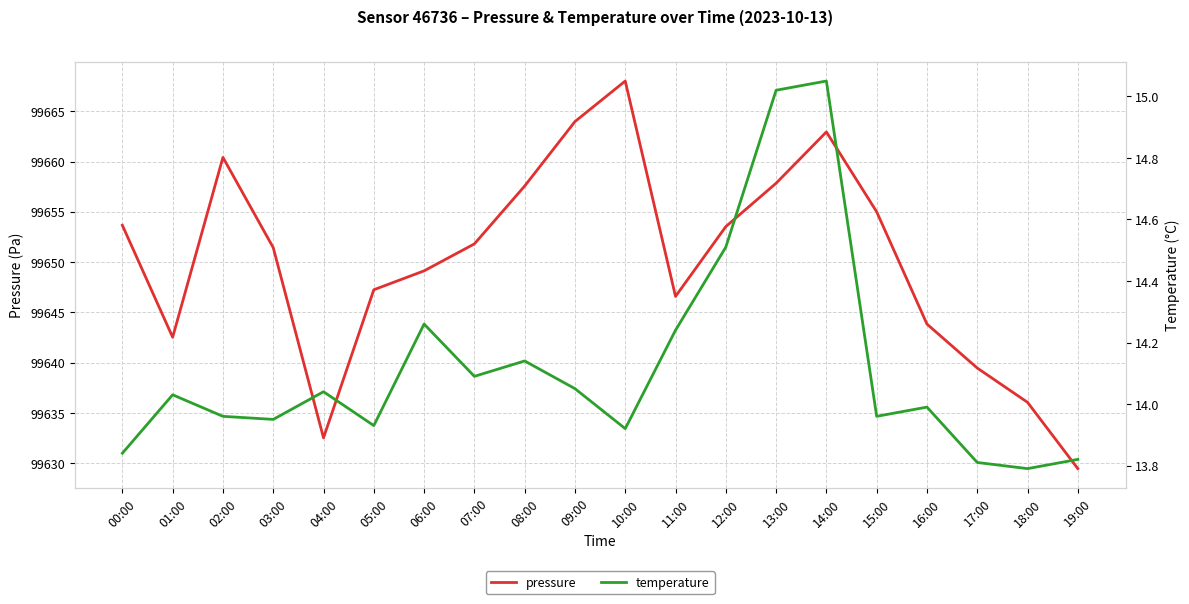

Rank the series at 14:00 from highest to lowest value.

pressure, temperature